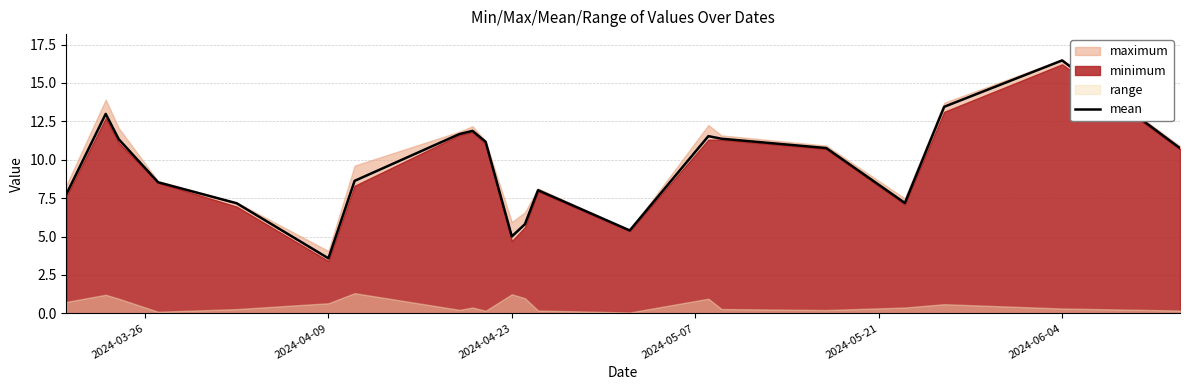

The mean series shows 5.0 at 2024-04-23. True or false?

True